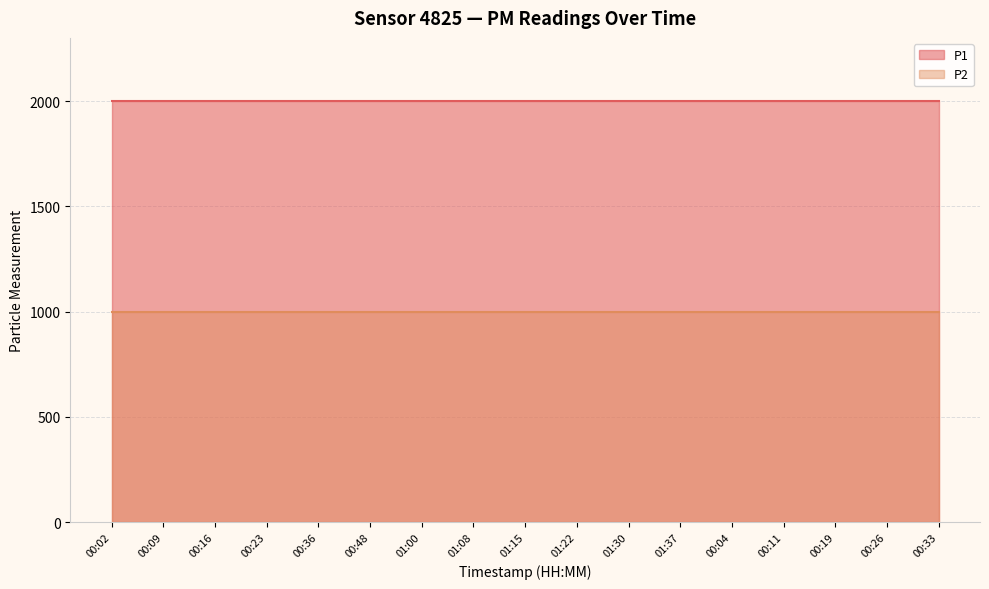

What is the sum of all P1 values?

33998.3